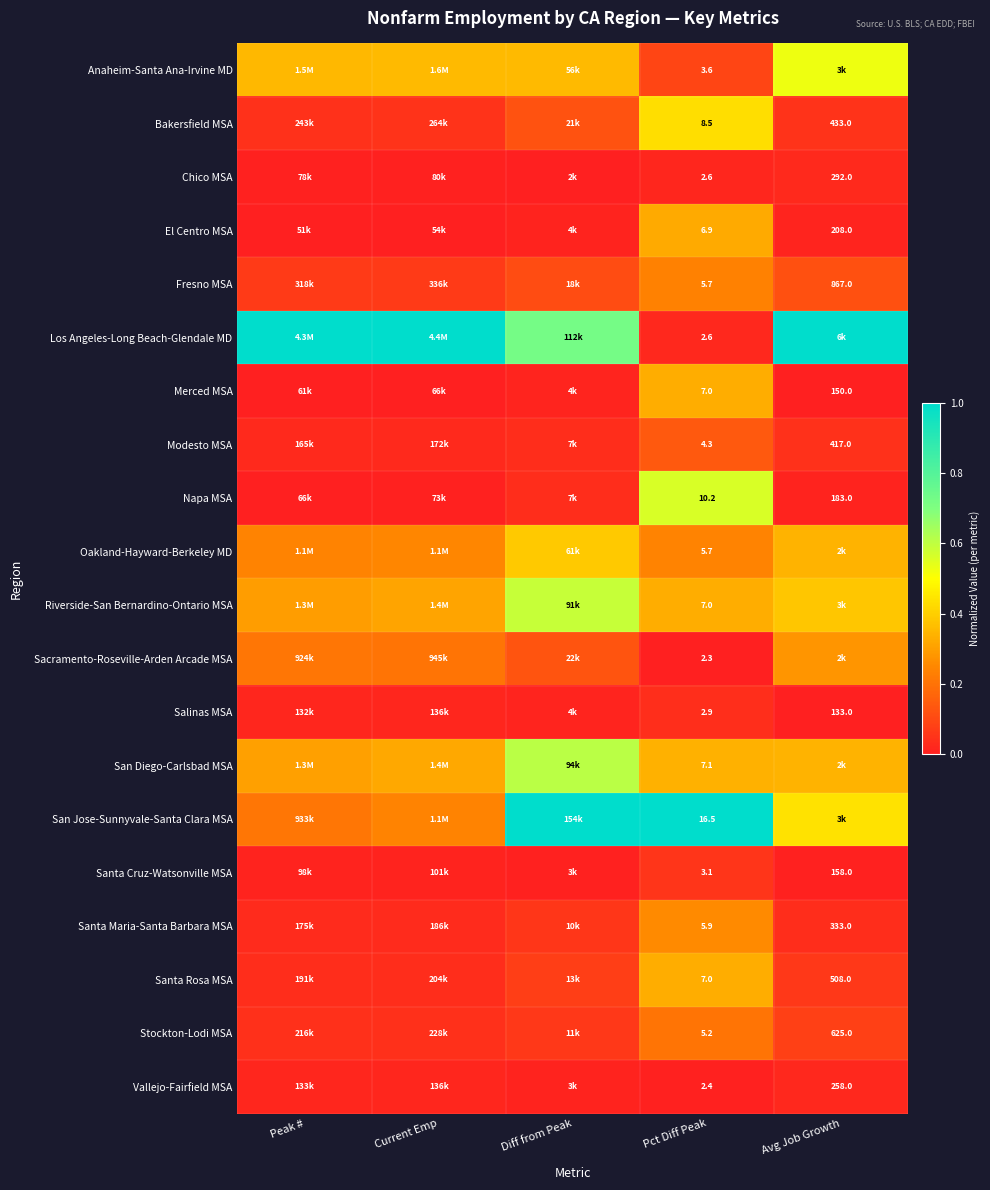

How many San Jose-Sunnyvale-Santa Clara MSA values are between 0 and 1?

5